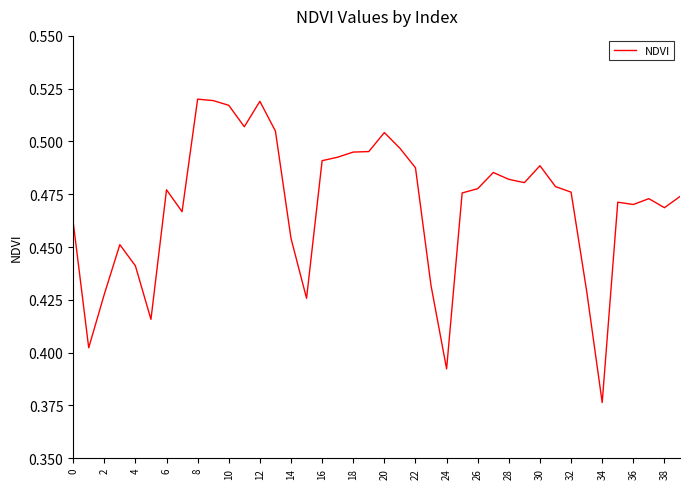

How many lines are shown in the chart?

1